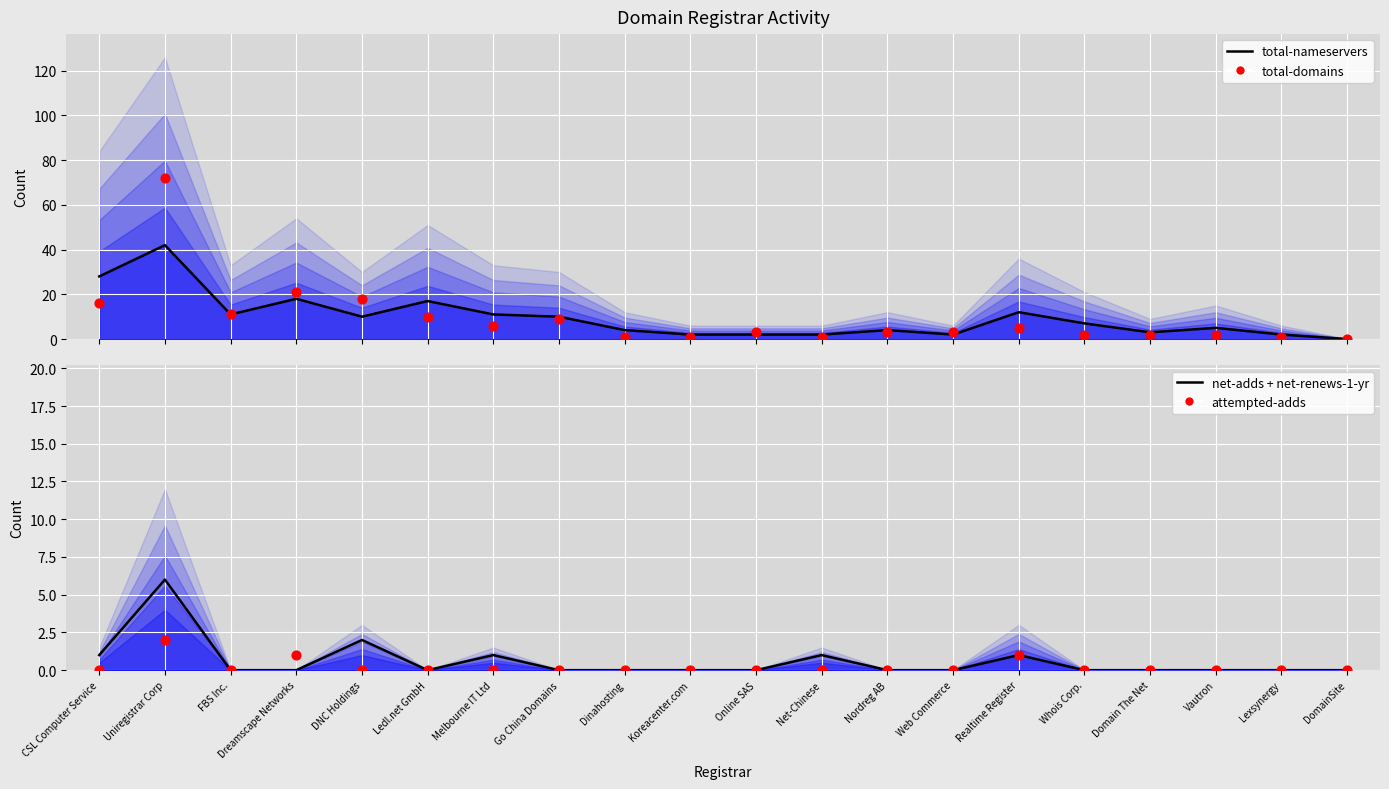

At which category is the sum across all series the highest?

Uniregistrar Corp